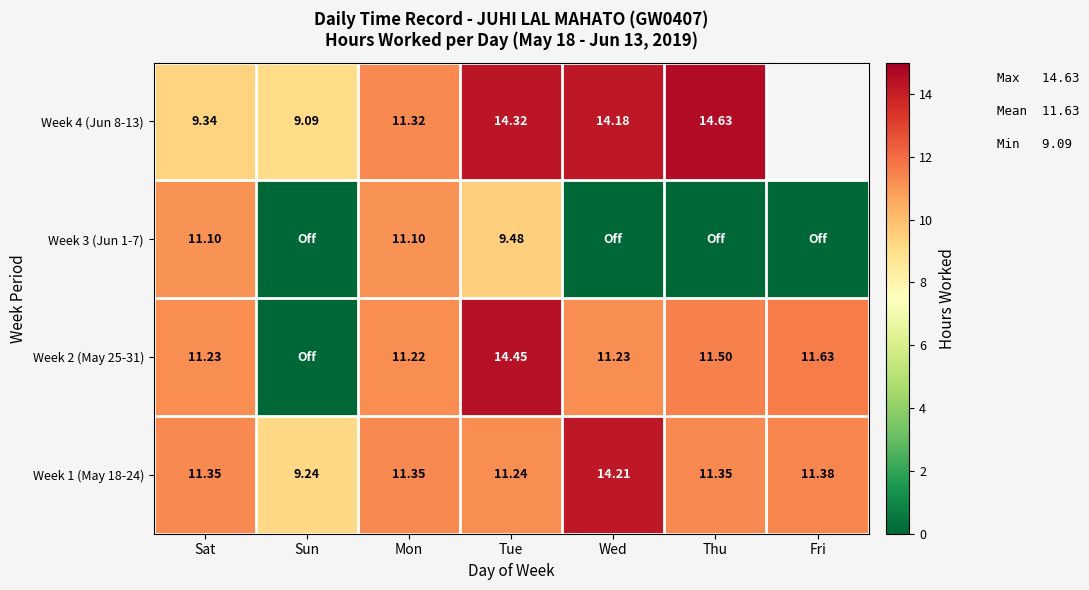

At which label is Week 1 (May 18-24) closest to 11?

Tue